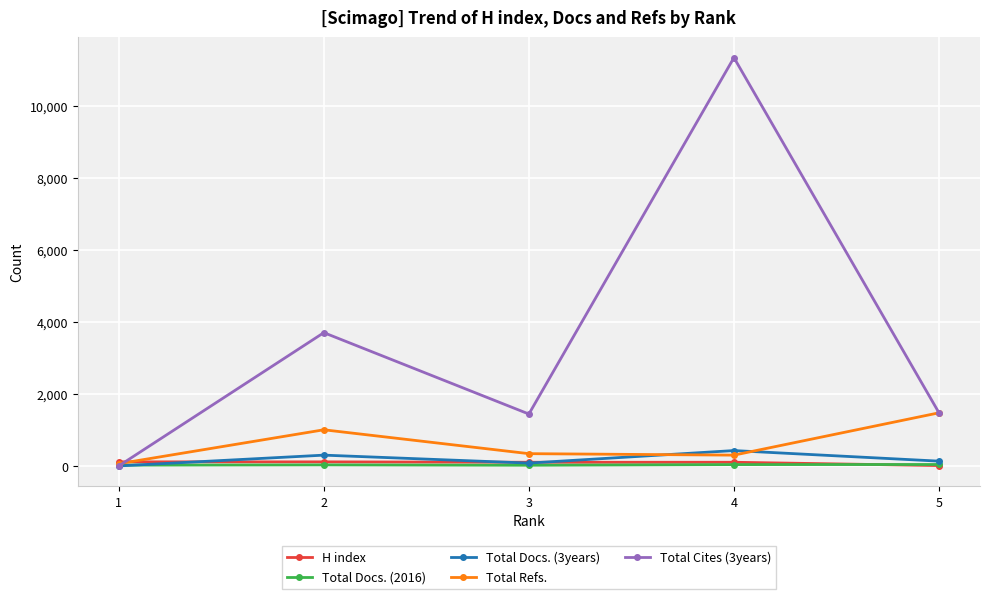

Is it true that Total Docs. (3years) equals 0 at 1?

True